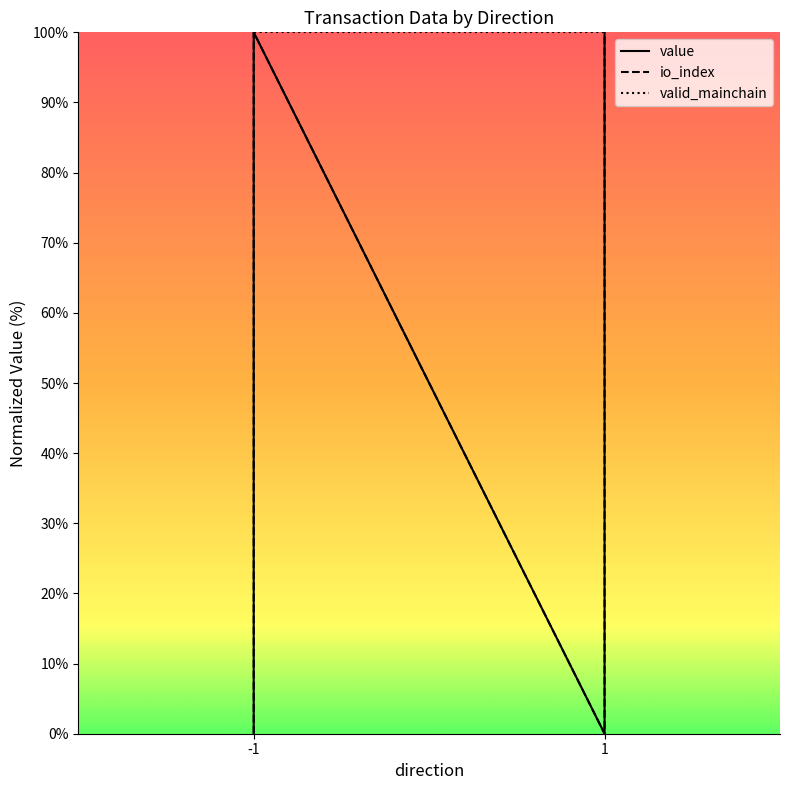

Count the number of data series in this chart.

3